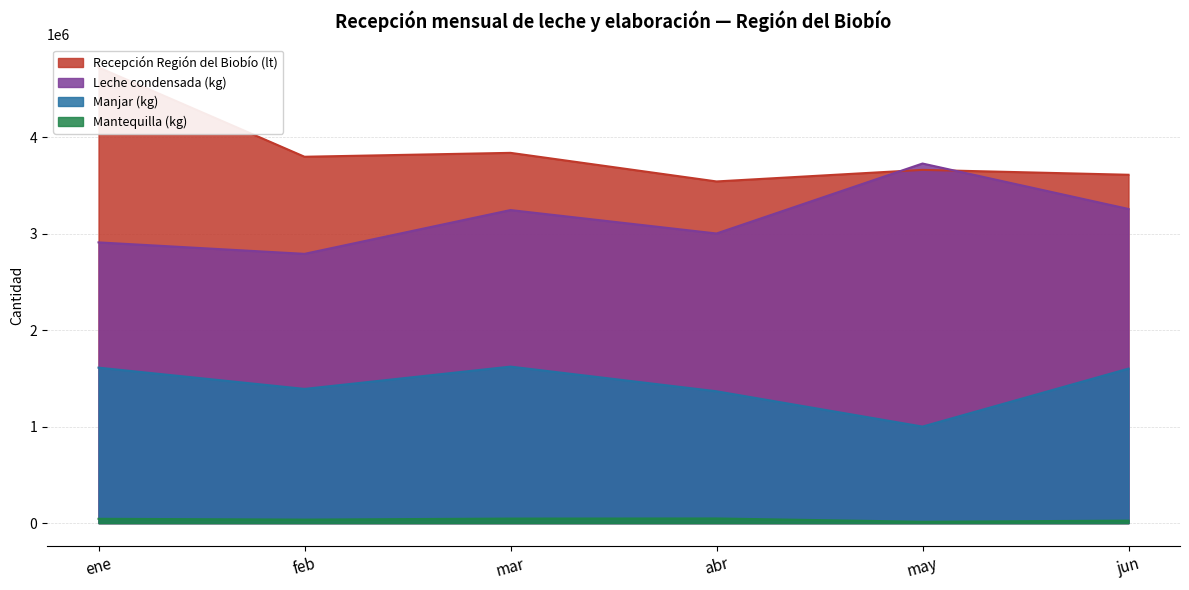

Which category has the lowest value across all series?

may